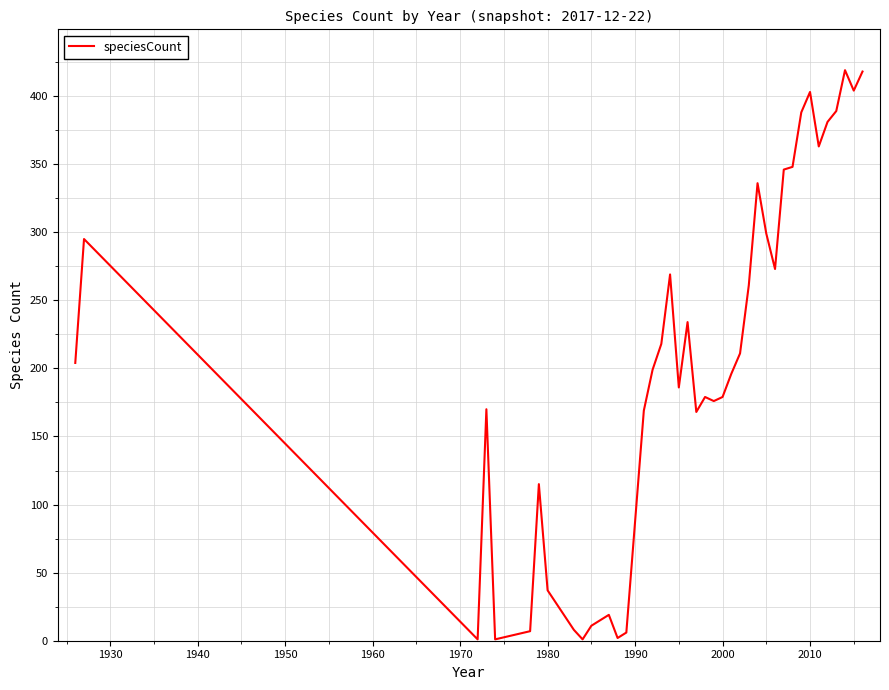

What is the difference between the maximum and minimum values?

418